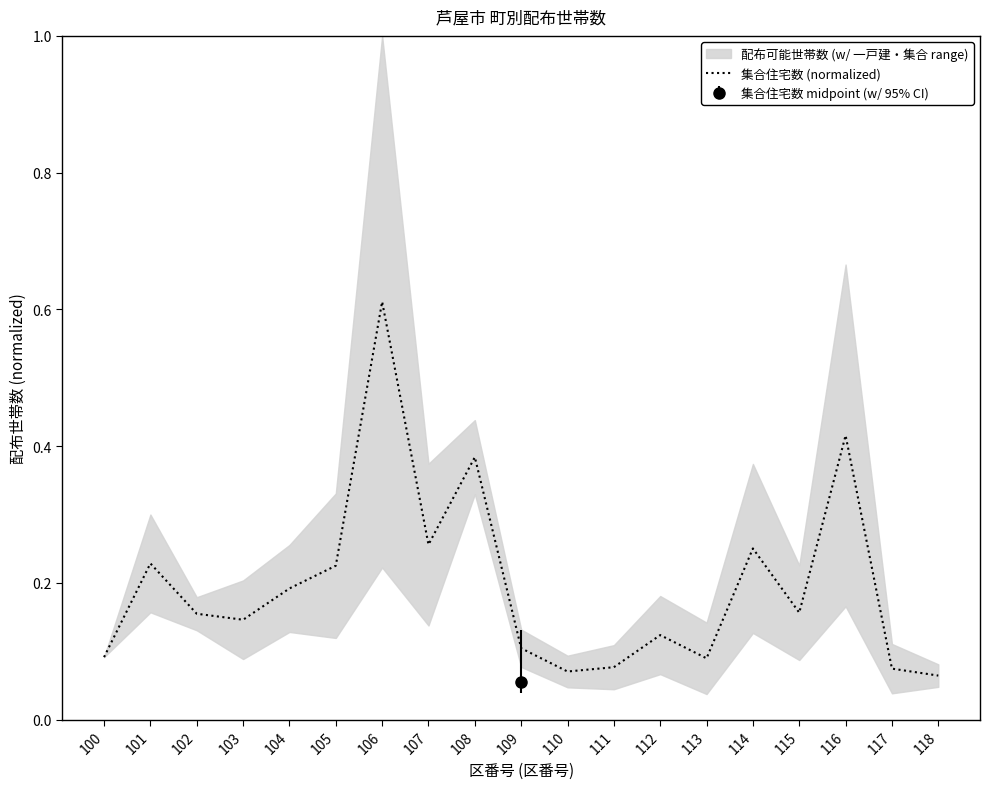

How many data points does each series have?

19